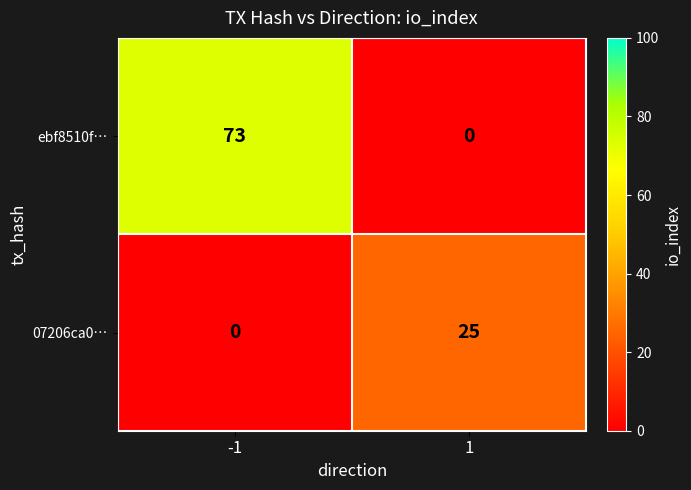

Count the number of data series in this chart.

2